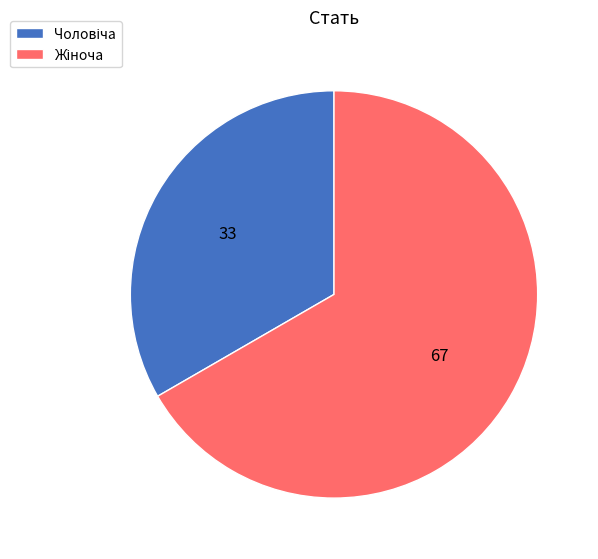

Is there any slice that represents more than half of the pie?

Yes